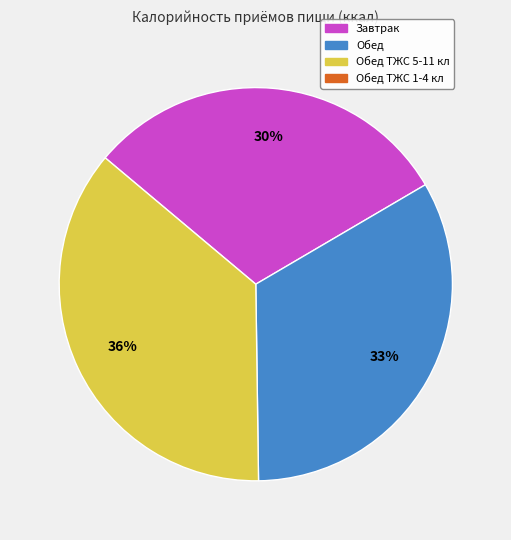

Is there a majority slice in this chart?

No